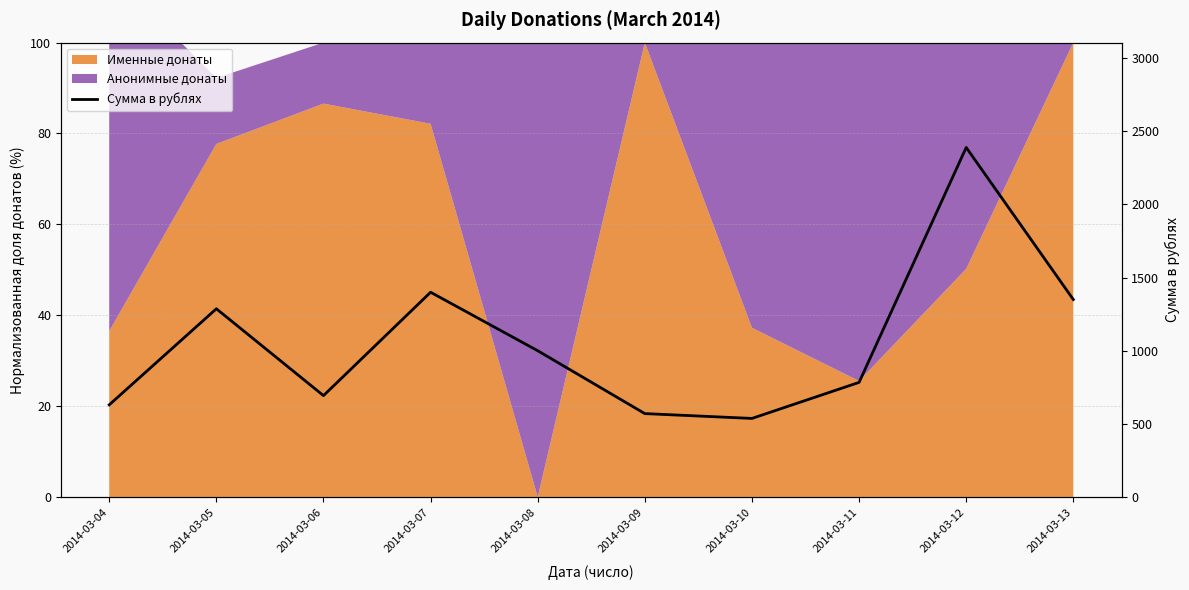

Does the chart have visible grid lines?

Yes